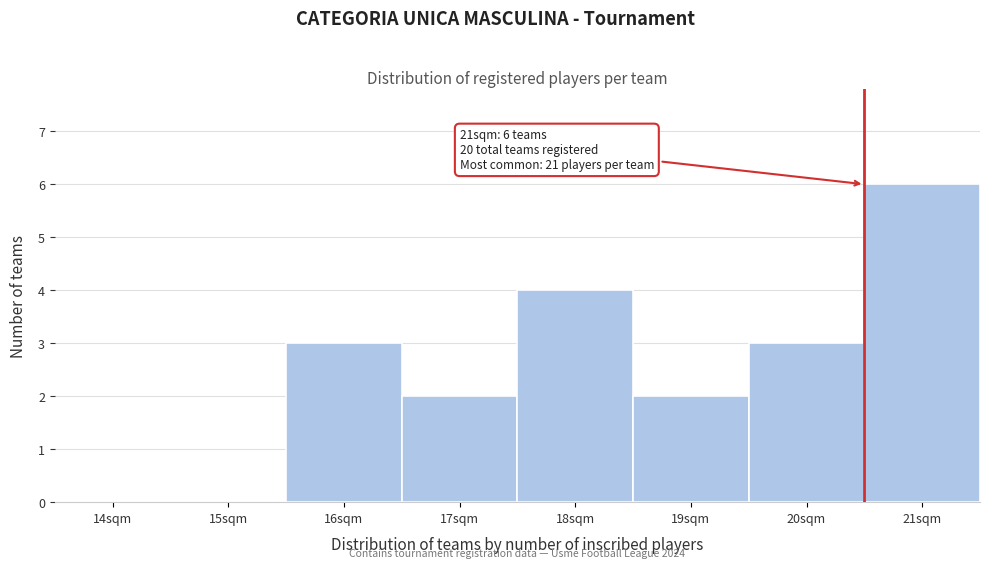

Reading left to right, what are all the values shown in this chart?

14sqm=0	15sqm=0	16sqm=3	17sqm=2	18sqm=4	19sqm=2	20sqm=3	21sqm=6